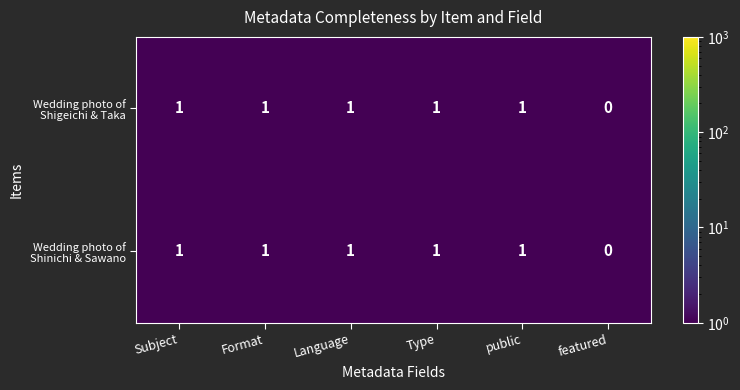

Which label corresponds to the smallest value in the chart?

featured